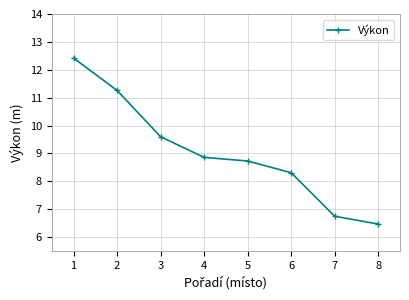

How many values exceed 8?

6